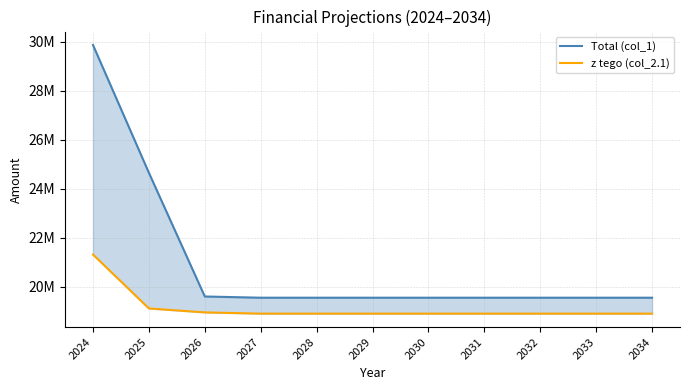

Reading left to right, what are all the values shown in this chart?

Total (col_1): 2024=29871641.0	2025=24651667.0	2026=19600000.0	2027=19550000.0	2028=19550000.0	2029=19550000.0	2030=19550000.0	2031=19550000.0	2032=19550000.0	2033=19550000.0	2034=19550000.0
z tego (col_2.1): 2024=21313063.2	2025=19112115.0	2026=18950000.0	2027=18900000.0	2028=18900000.0	2029=18900000.0	2030=18900000.0	2031=18900000.0	2032=18900000.0	2033=18900000.0	2034=18900000.0